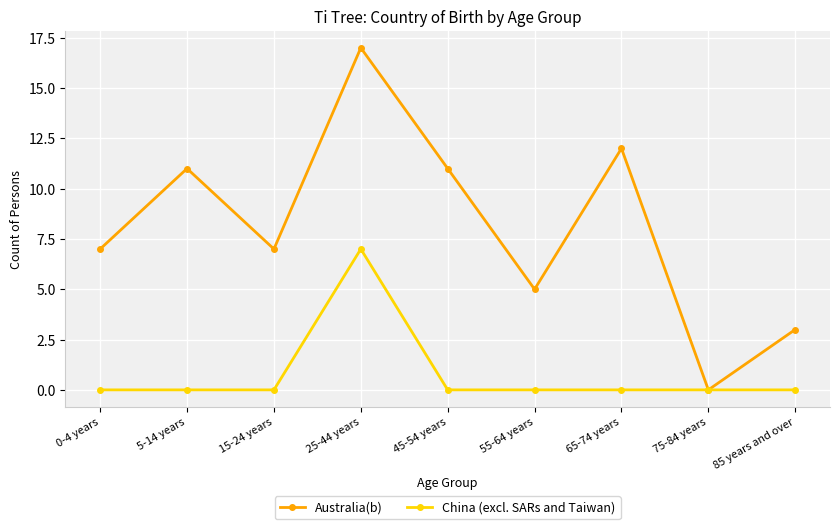

How many values in Australia(b) are above zero?

8